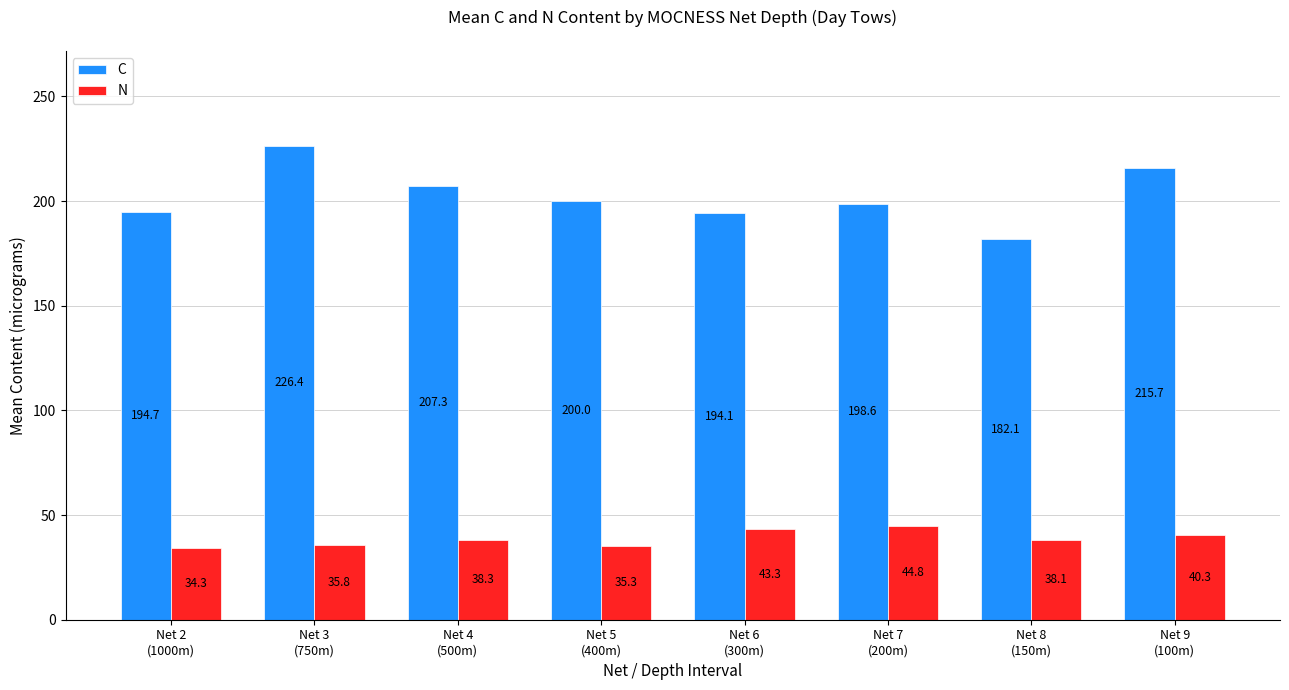

What is the average value of the N series?

38.8